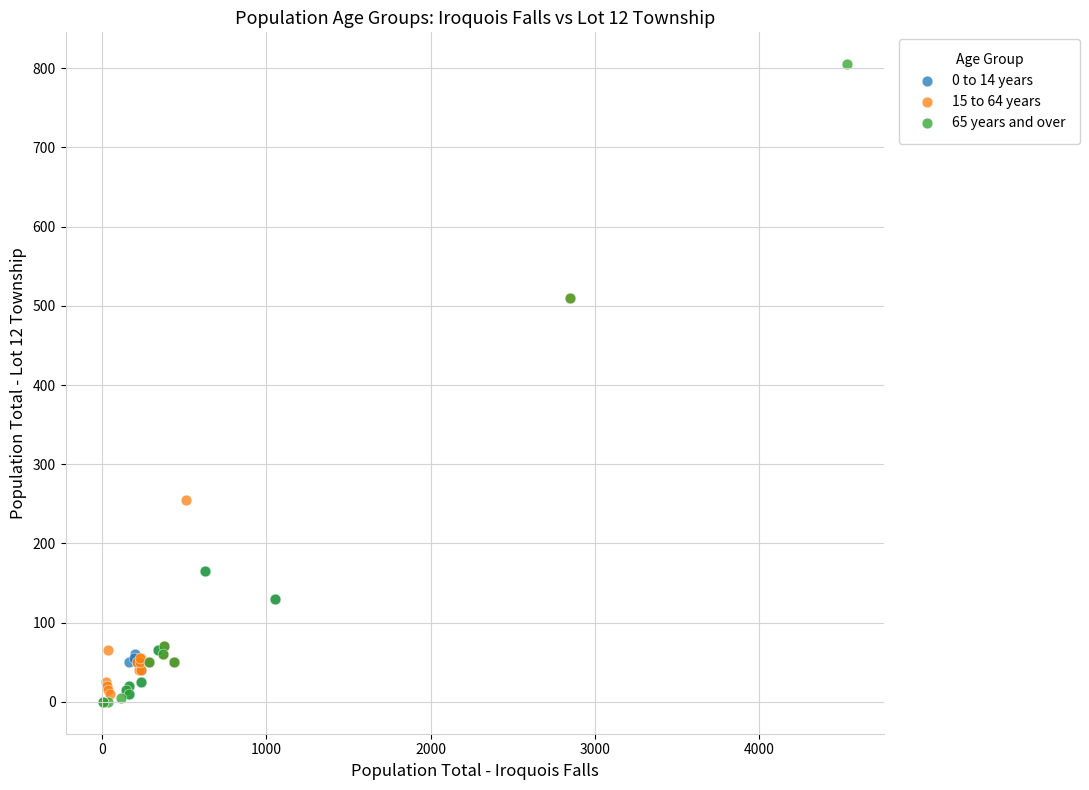

Which series contains the highest Y value?

65 years and over